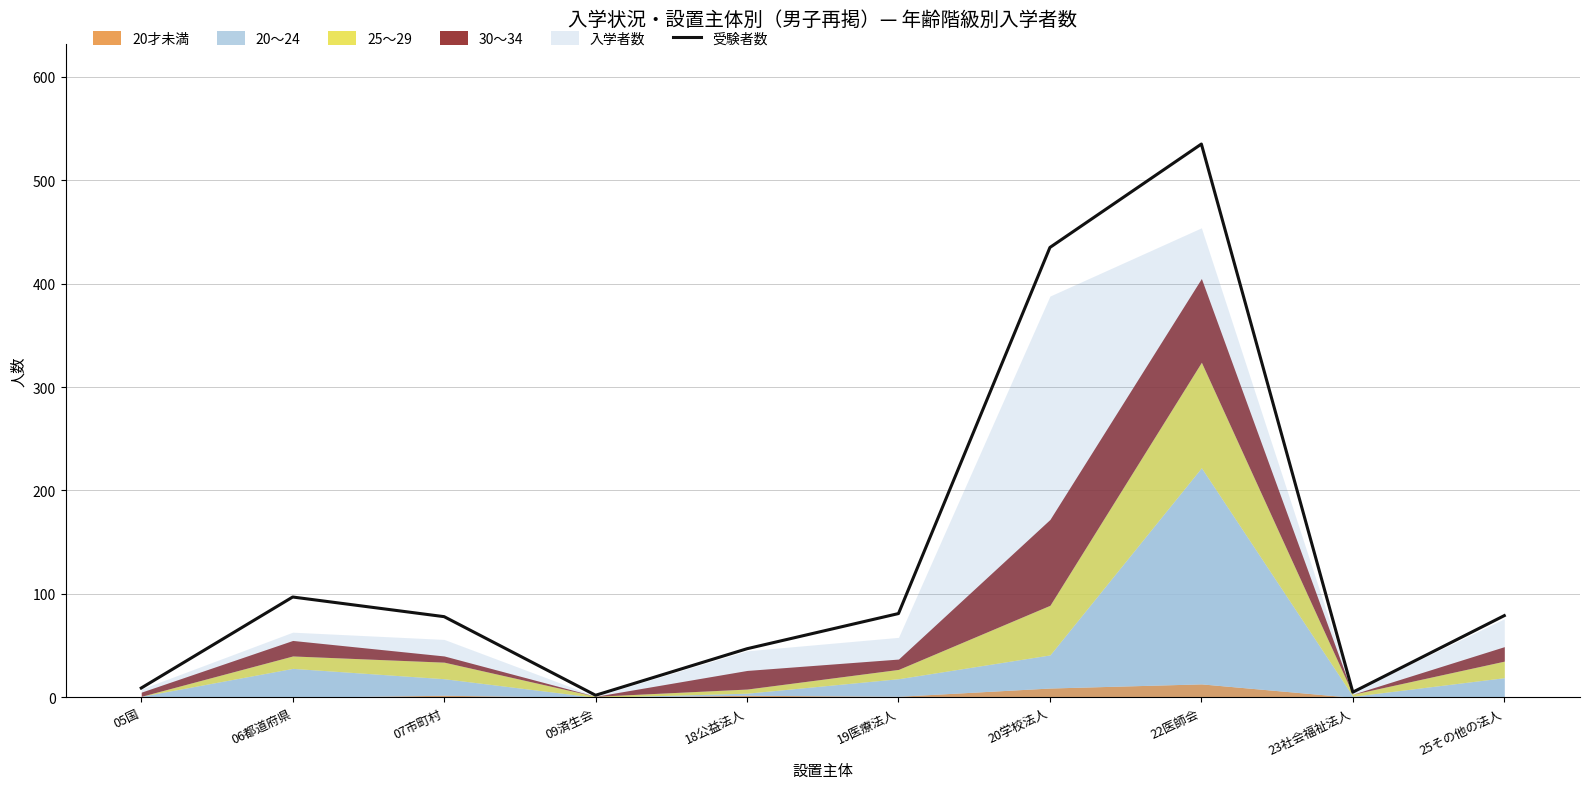

Reading right to left, list all the values displayed in this chart.

79	5	535	435	81	47	2	78	97	9